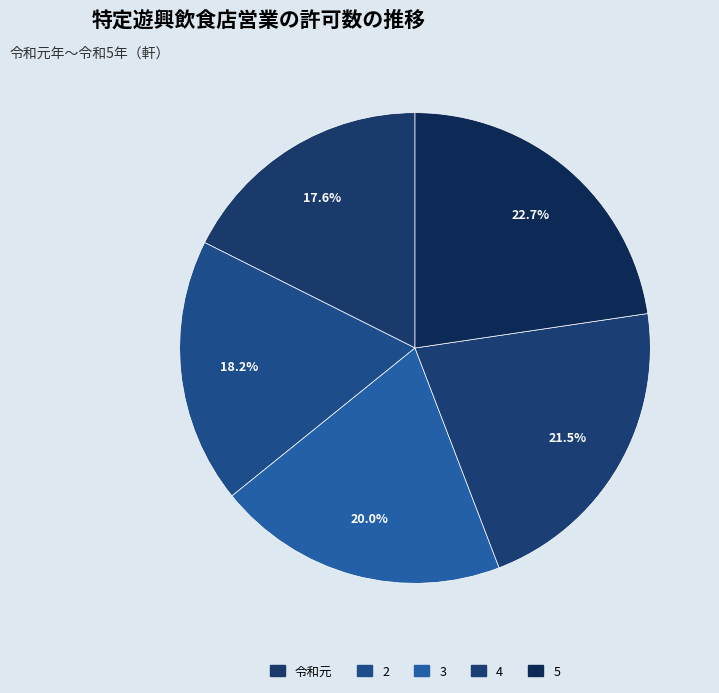

To the nearest percent, what is the combined percentage of 3 and 2?

38%